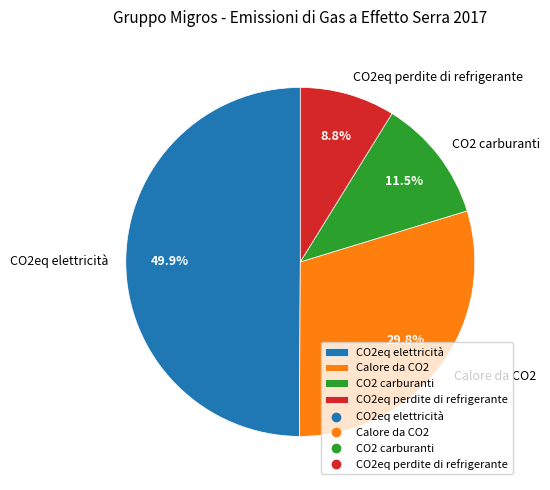

True or false: CO2 carburanti accounts for 23% of the total.

False